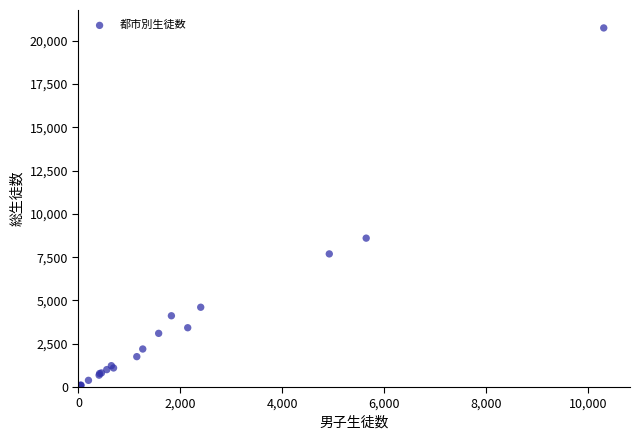

What Y value in the scatter plot is closest to 10384?

8599